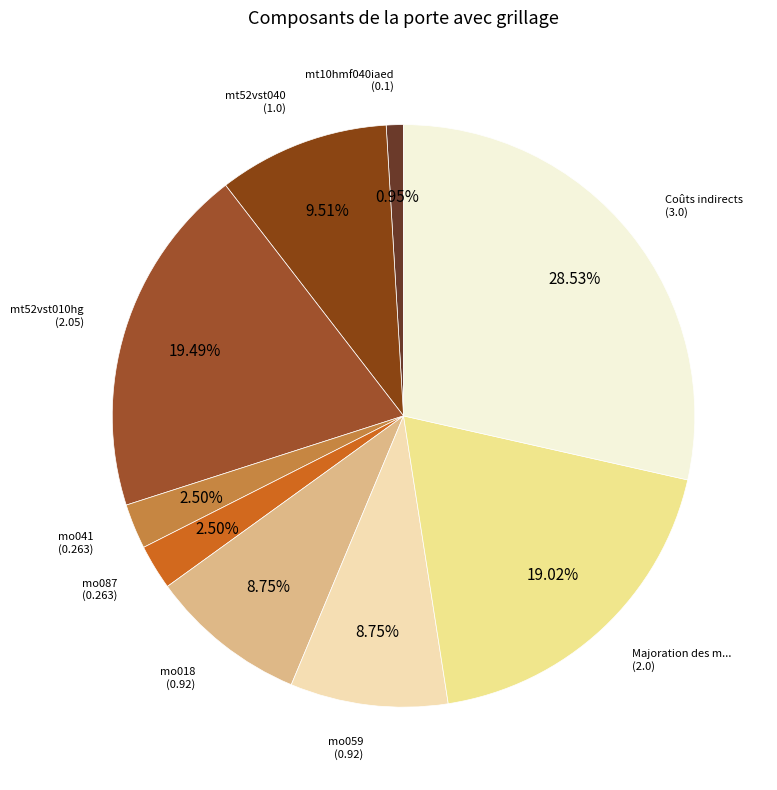

Which slice is the largest?

Coûts indirects